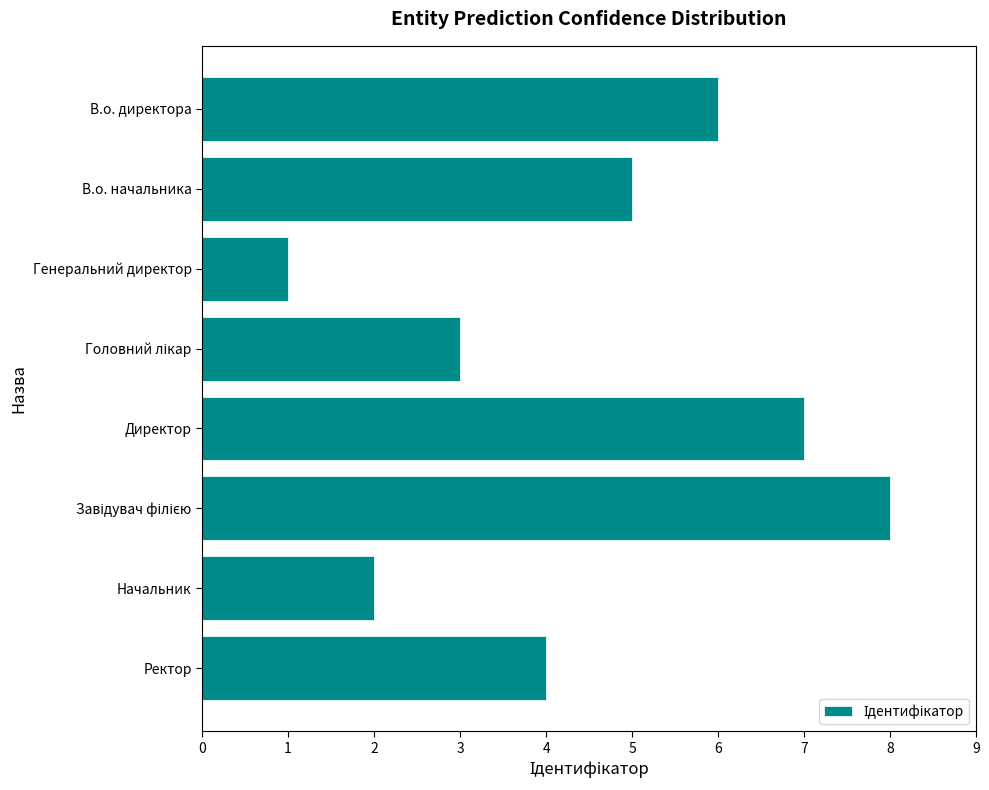

What is the difference between the maximum and minimum values?

7